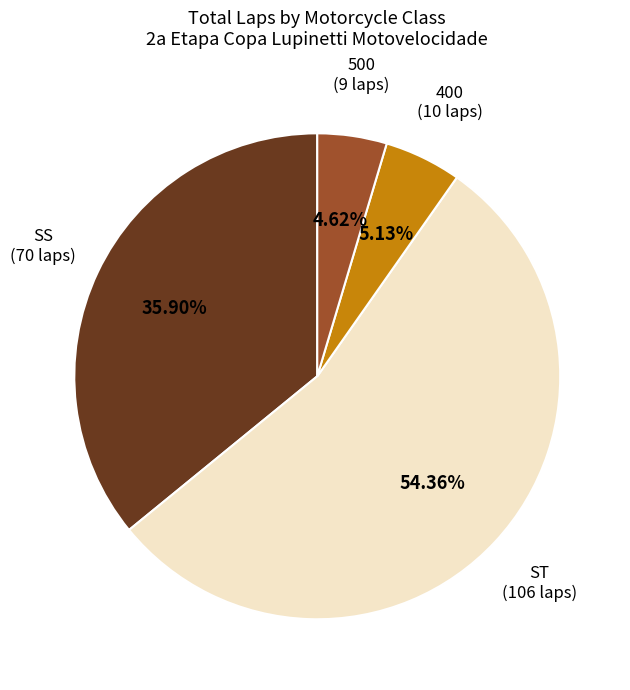

Does any single category account for the majority?

Yes